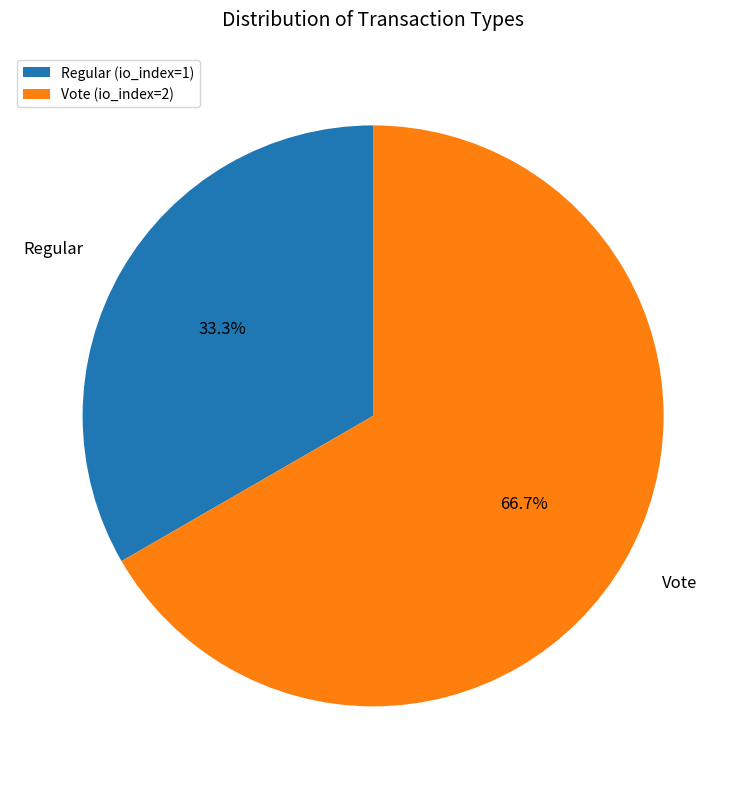

What is the smallest slice in the pie chart?

Regular